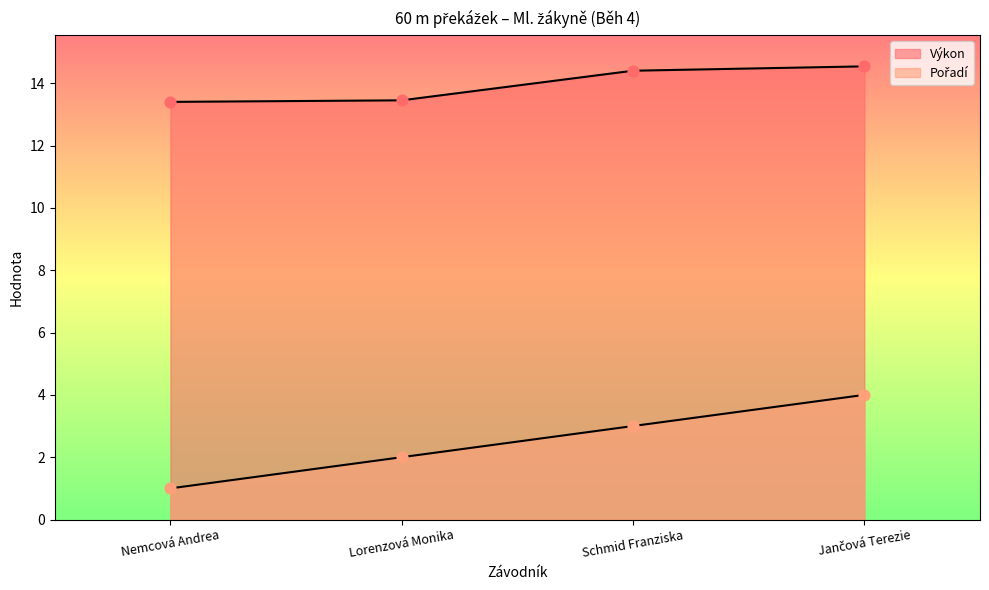

What is the total value across all series at Lorenzová Monika?

15.4